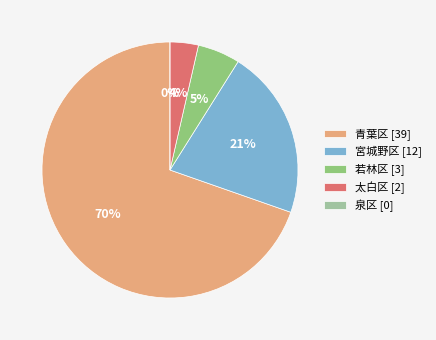

To the nearest percent, what is the difference between the largest and smallest slice percentages?

70%